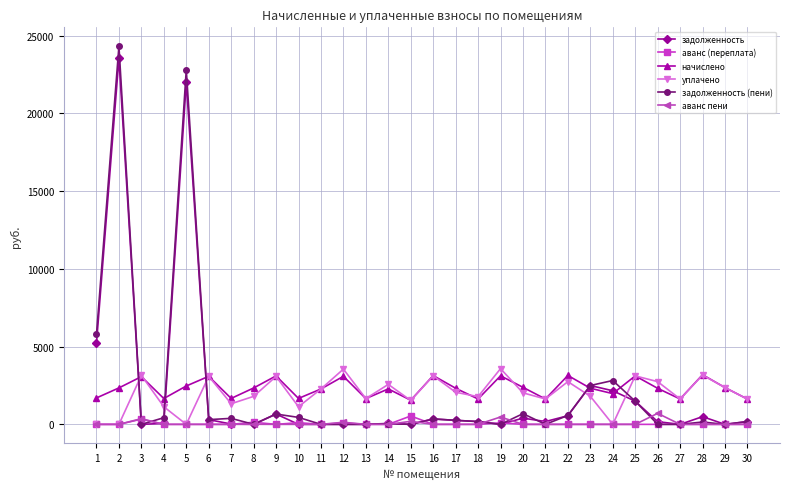

Read the начислено value at 15.

1550.4